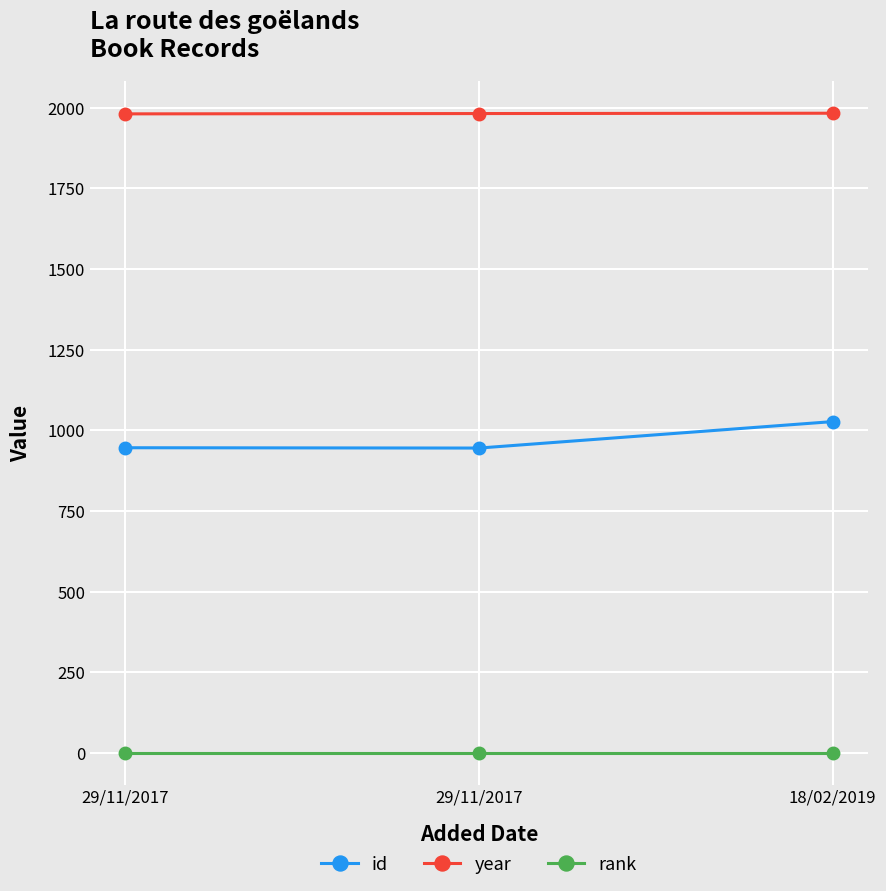

What is the sum of all rank values?

3